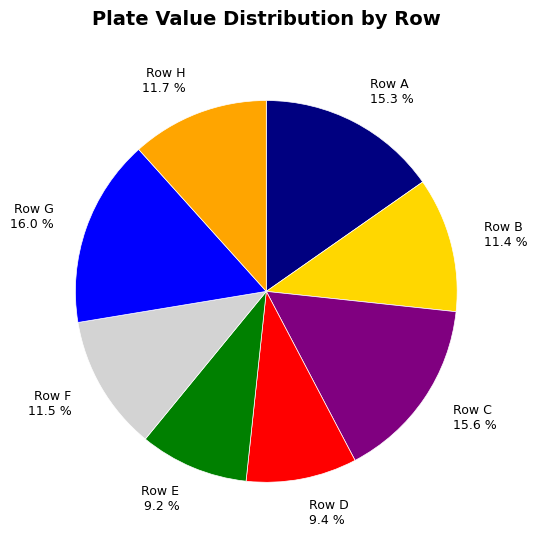

Is Row D the majority of the pie?

No